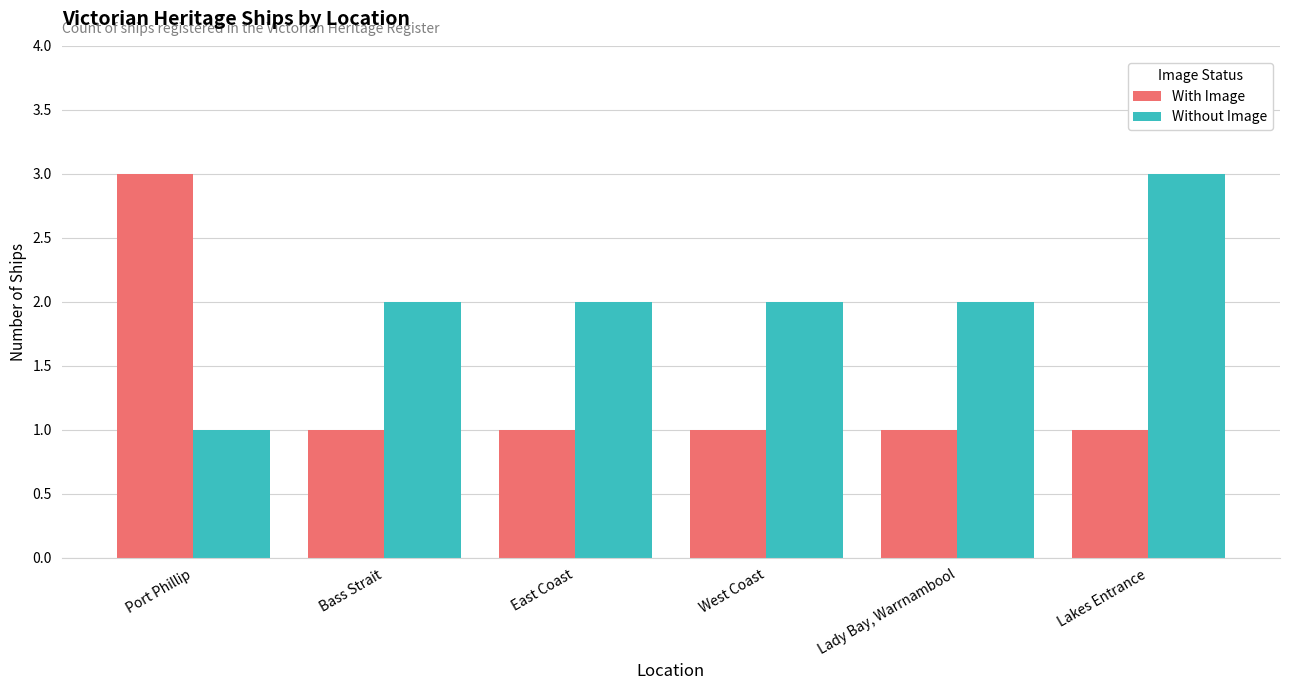

What is the value of the With Image bar at the 2nd from the left?

1